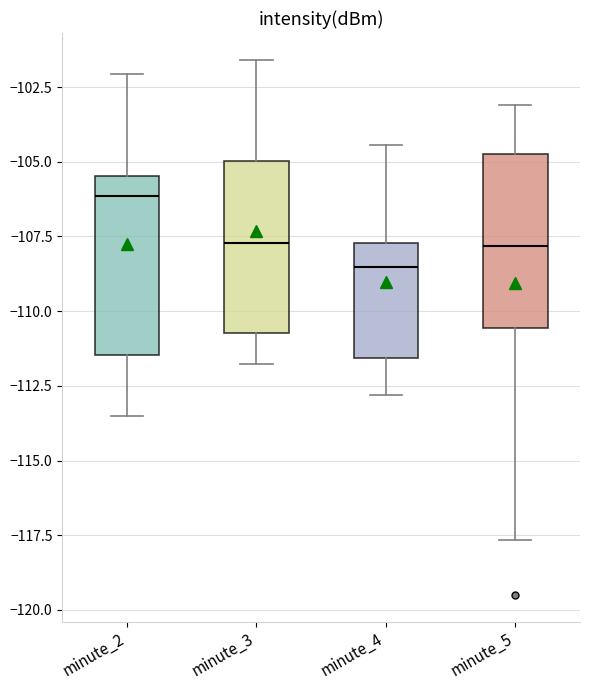

Reading left to right, read every box against the y-axis: the position of its median line, the range the box covers, and the ends of its whiskers. The values are not printed on the chart, so give them approximately, as read against the axis.

minute_2: median -106.0, box -111.5 to -105.5, whiskers -113.5 to -102.0
minute_3: median -107.5, box -110.5 to -105.0, whiskers -112.0 to -101.5
minute_4: median -108.5, box -111.5 to -107.5, whiskers -113.0 to -104.5
minute_5: median -108.0, box -110.5 to -105.0, whiskers -117.5 to -103.0